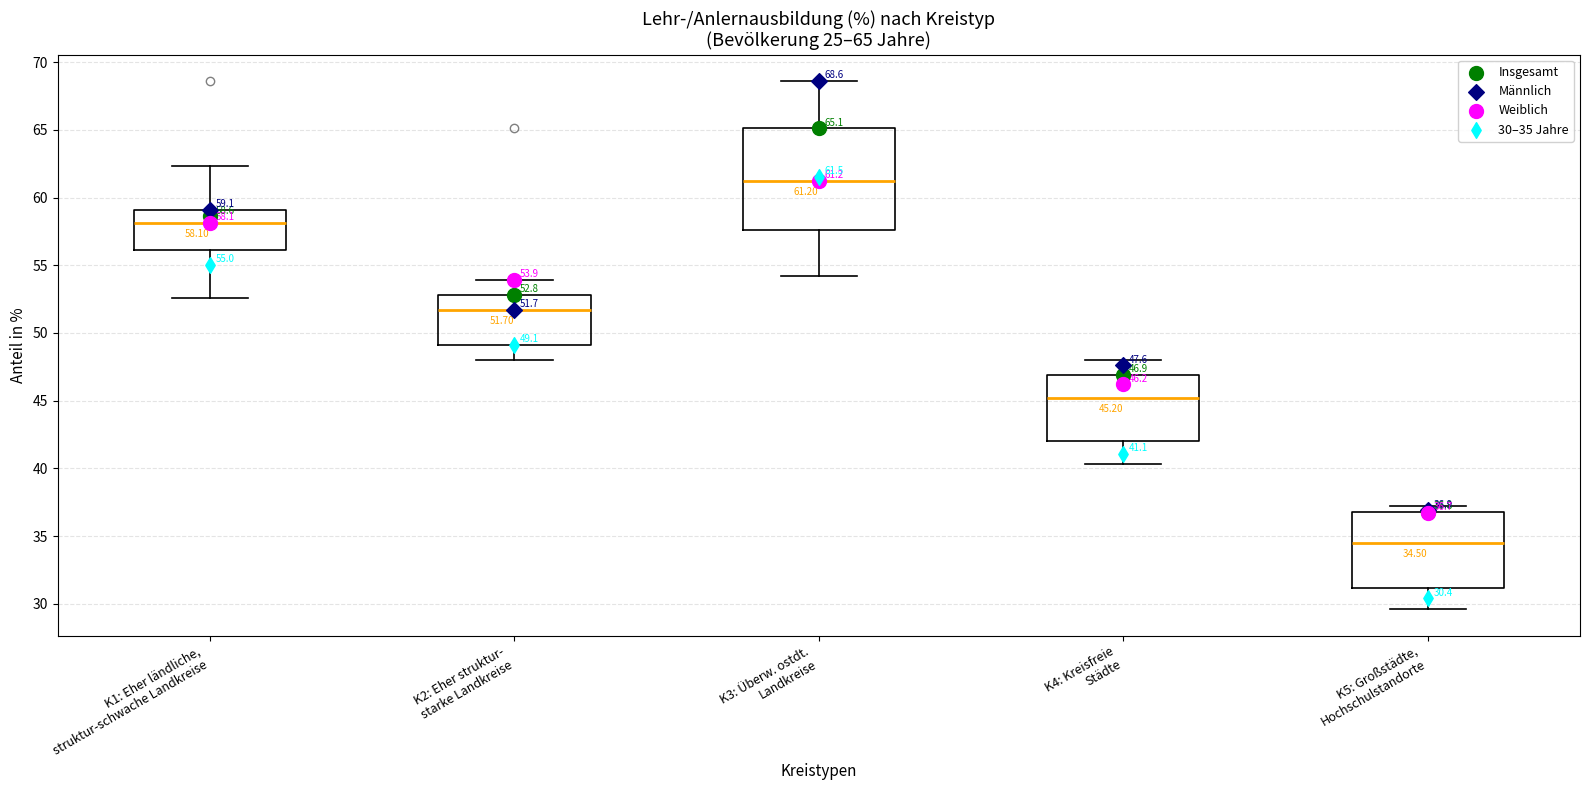

Which box's median line is the highest?

K3: Überw. ostdt. Landkreise